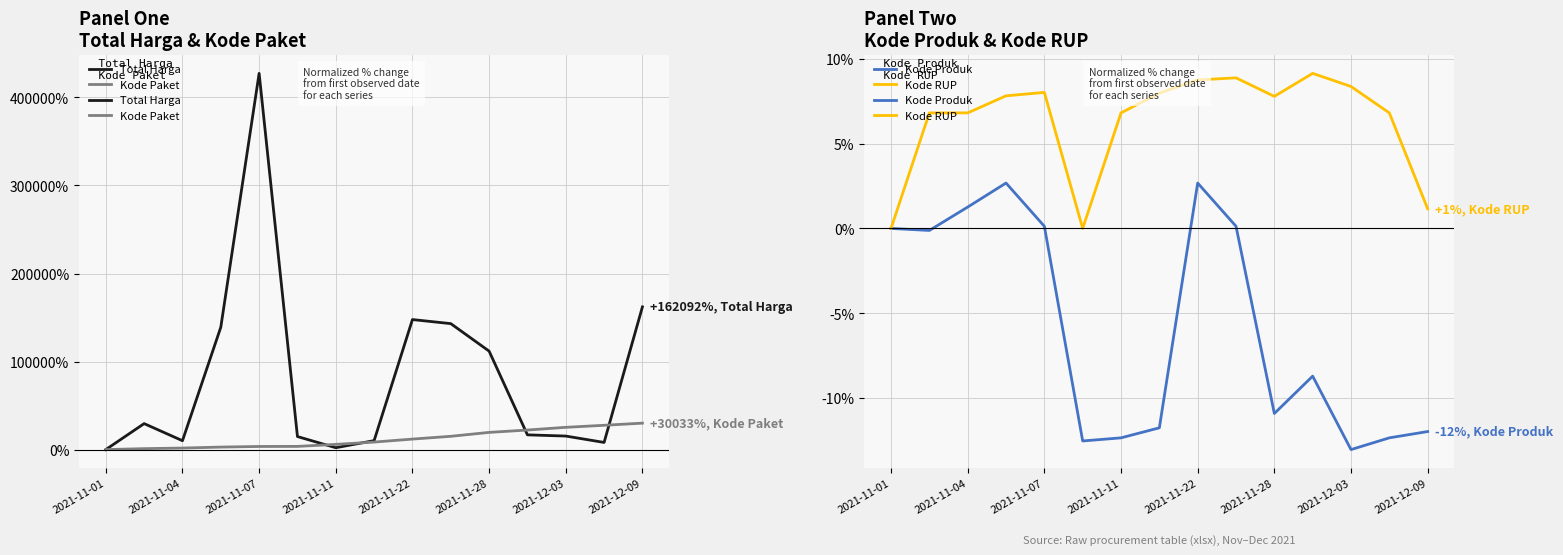

Which series has the largest range (max minus min)?

Total Harga